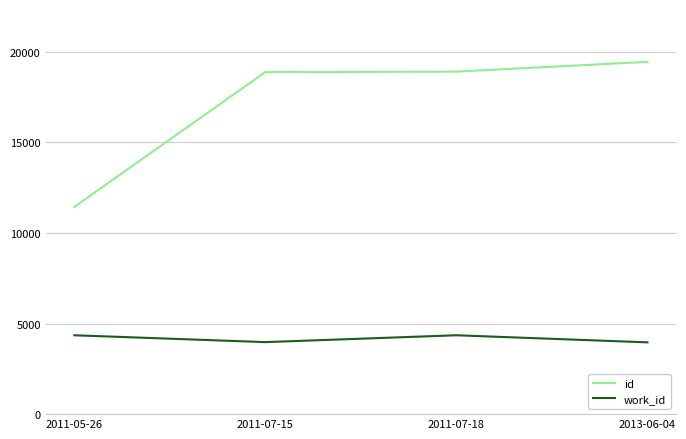

True or false: id has more than 1 interior local peaks.

False